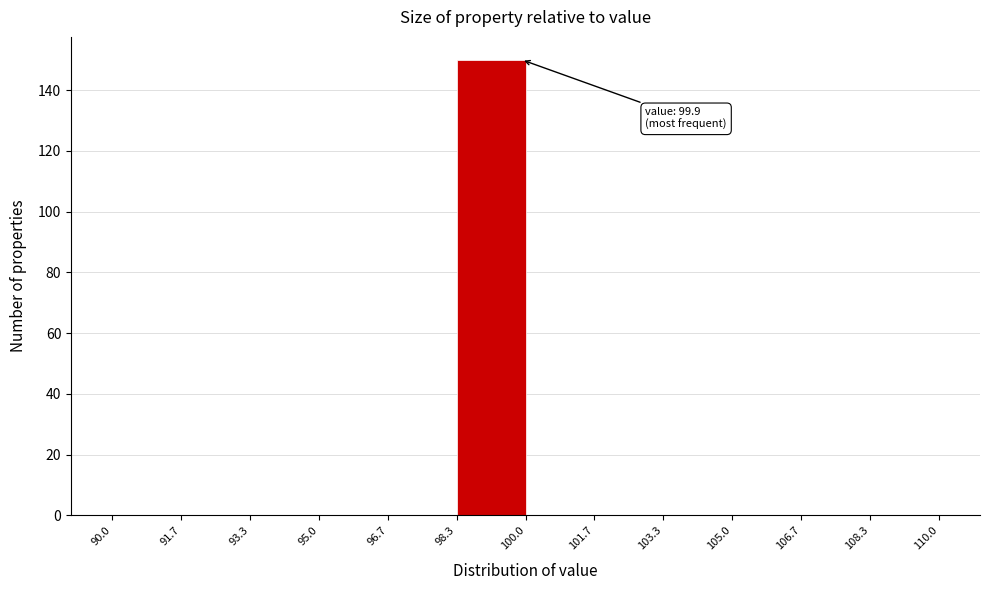

Over which range of the x-axis is the bar tallest?

98.3 to 100.0